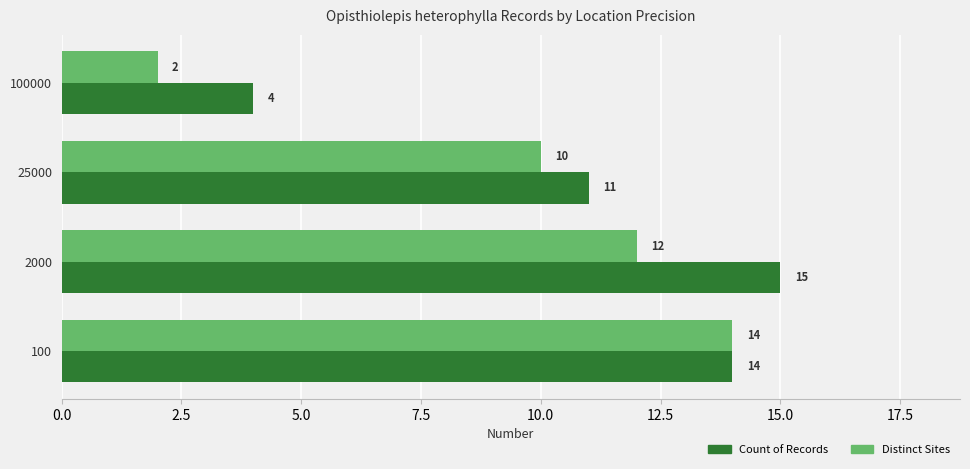

How many series are shown in this chart?

2